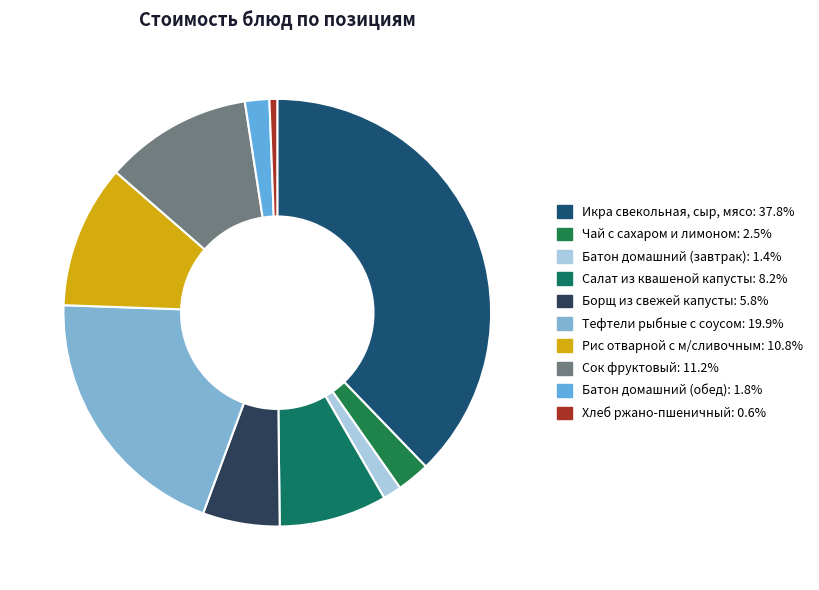

To the nearest percent, what percentage of the pie is Рис отварной с м/сливочным?

11%